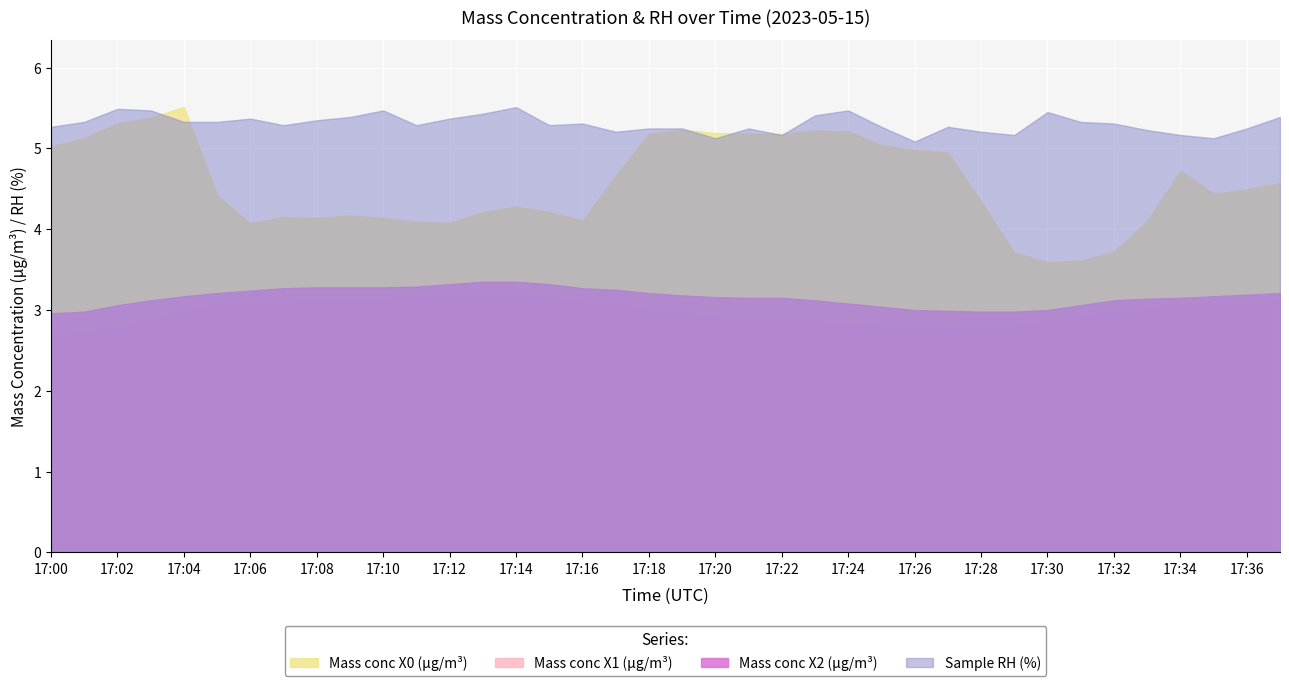

How many values in the Mass conc X1 (μg/m³) series are below 3?

18